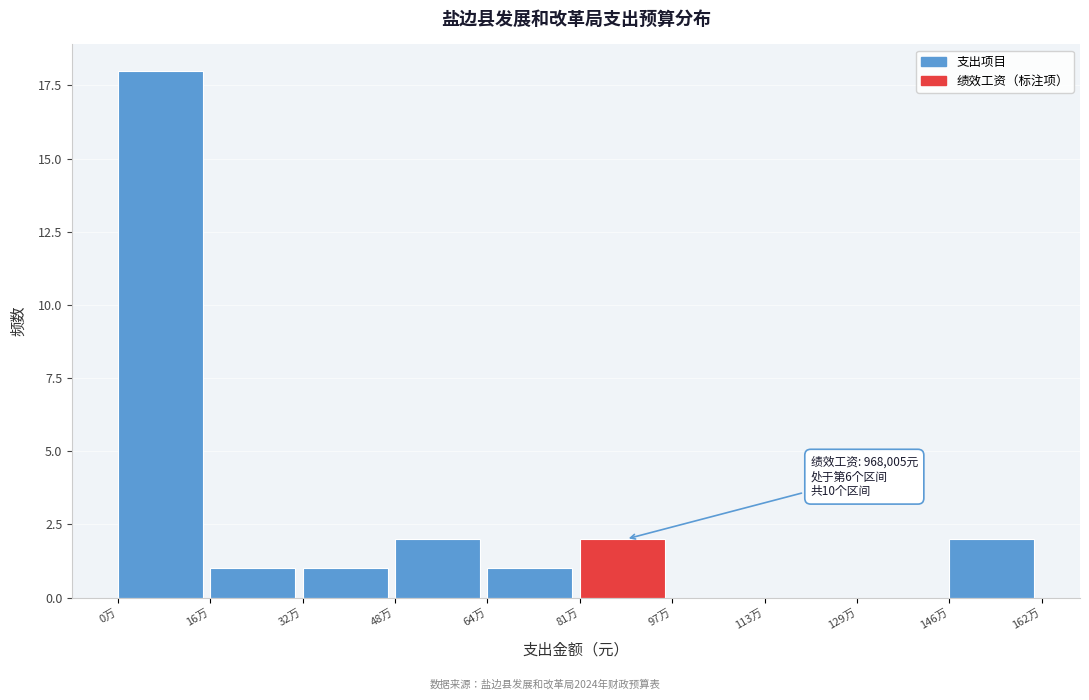

Reading left to right, list all the values displayed in this chart.

0万=18	16万=1	32万=1	48万=2	64万=1	81万=2	97万=0	113万=0	129万=0	146万=2